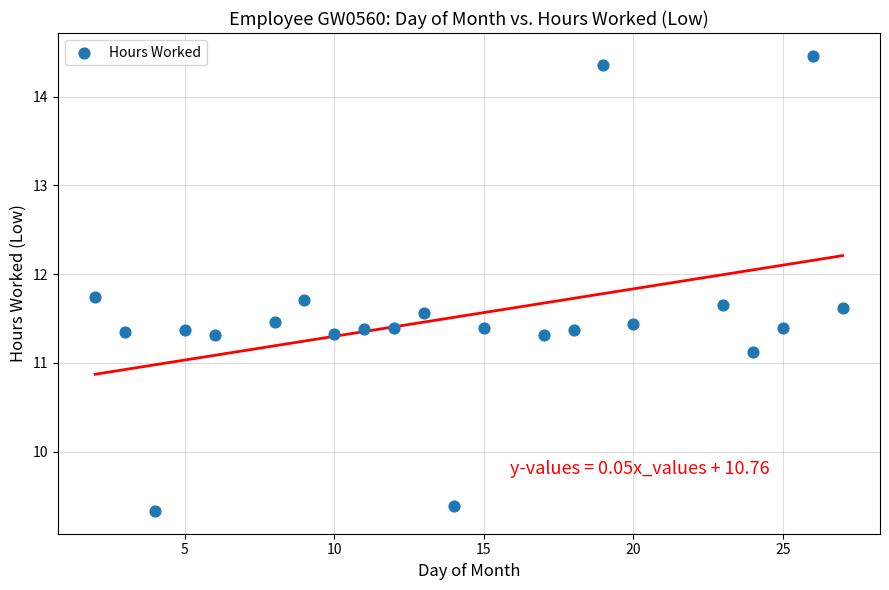

What is the range of Y values (max minus min)?

5.1